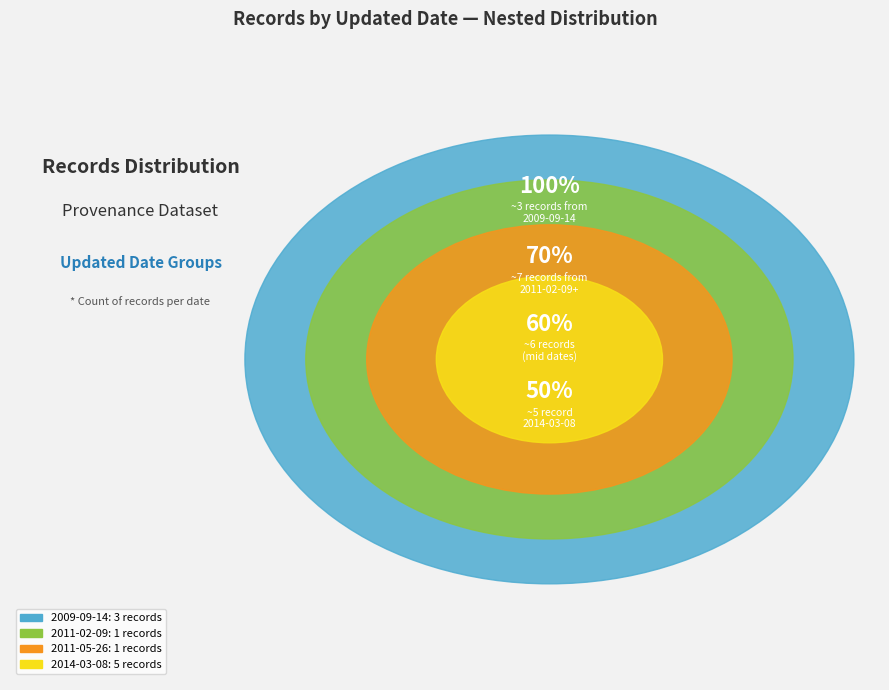

Is 2014-03-08 the majority of the pie?

No